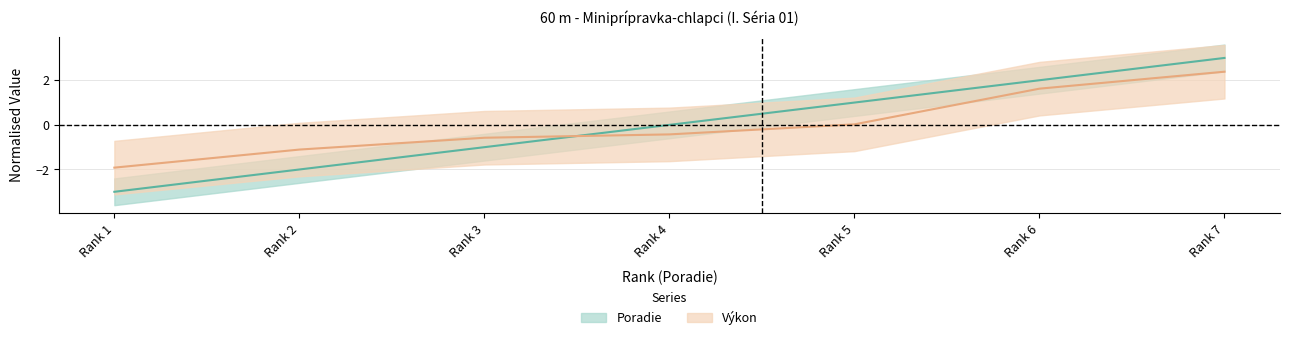

At which label is Poradie closest to 0?

4